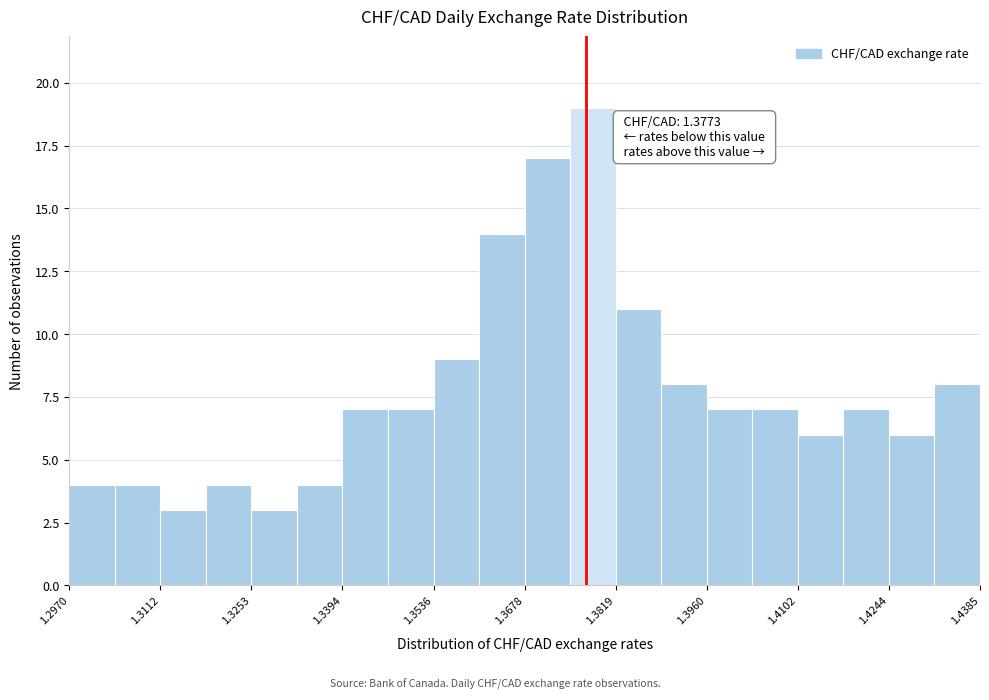

Read against the x-axis, roughly where is the centre of the tallest bar?

1.378